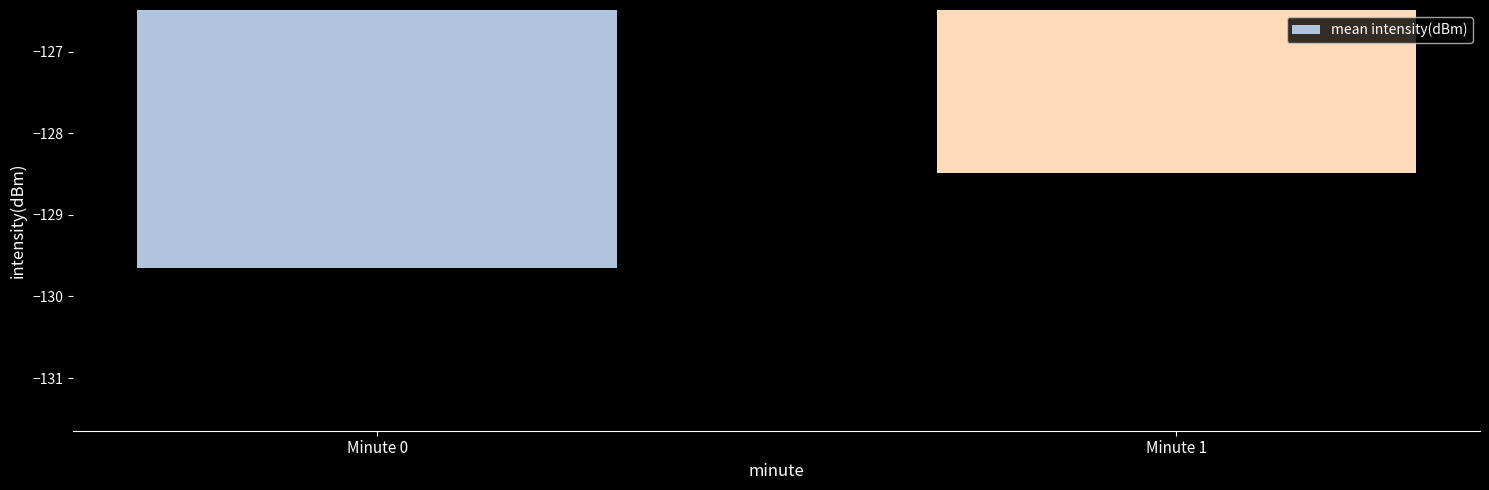

The chart shows a value of -189.4 at Minute 1. True or false?

False